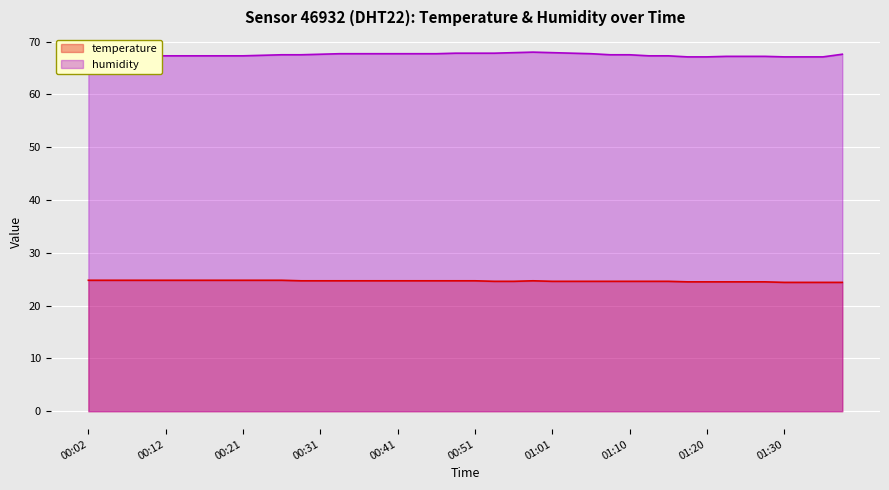

At which label is temperature closest to 24?

01:30